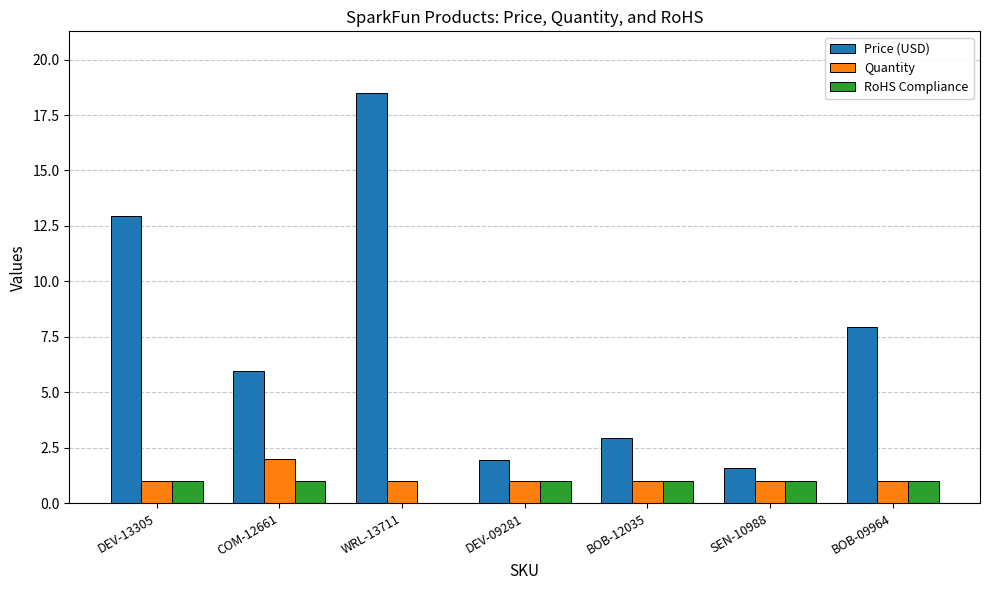

Which category has the highest value in the Price (USD) series?

WRL-13711